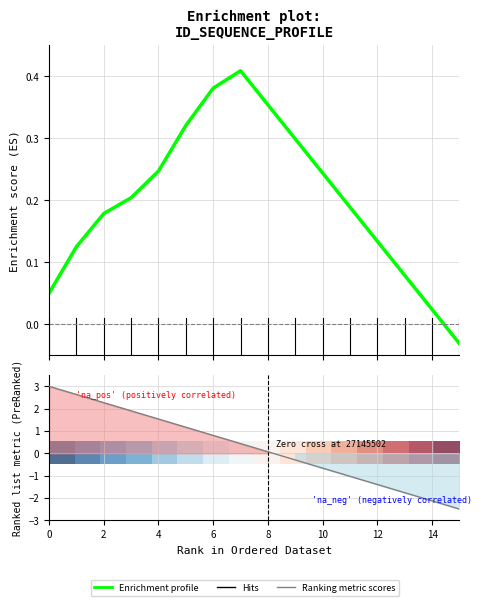

What is the value of the Enrichment profile point at the 12th from the left?

0.2